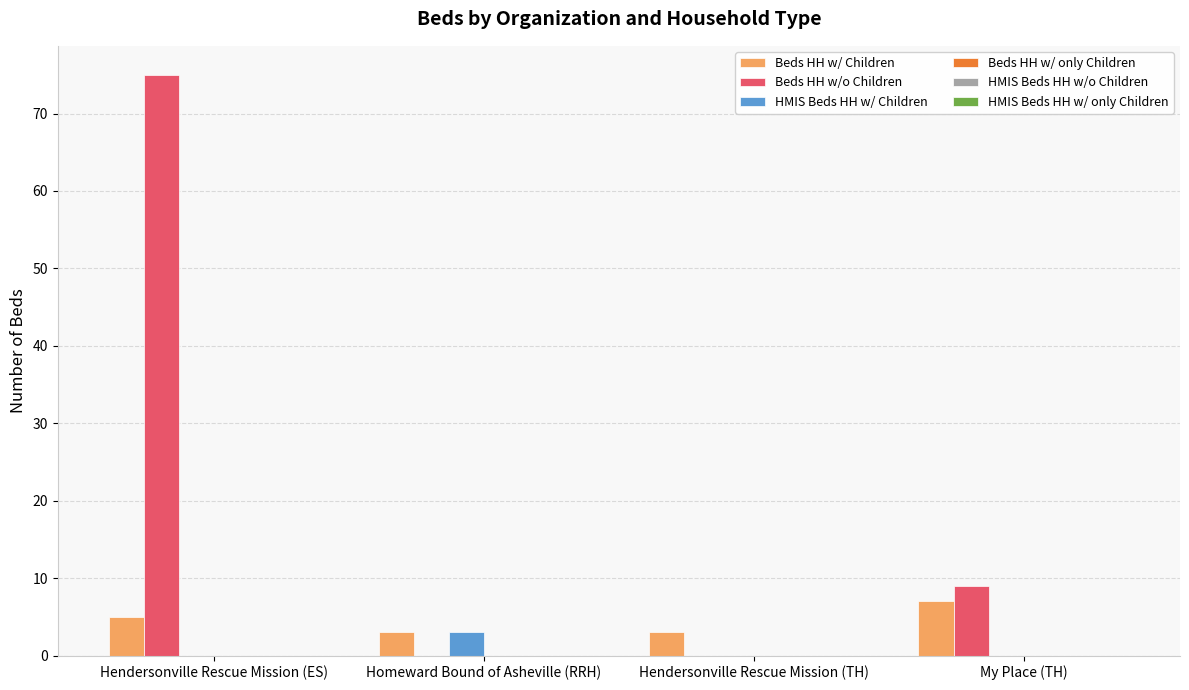

Reading left to right, transcribe all the data shown in this chart.

Beds HH w/ Children: Hendersonville Rescue Mission (ES)=5	Homeward Bound of Asheville (RRH)=3	Hendersonville Rescue Mission (TH)=3	My Place (TH)=7
Beds HH w/o Children: Hendersonville Rescue Mission (ES)=75	Homeward Bound of Asheville (RRH)=0	Hendersonville Rescue Mission (TH)=0	My Place (TH)=9
HMIS Beds HH w/ Children: Hendersonville Rescue Mission (ES)=0	Homeward Bound of Asheville (RRH)=3	Hendersonville Rescue Mission (TH)=0	My Place (TH)=0